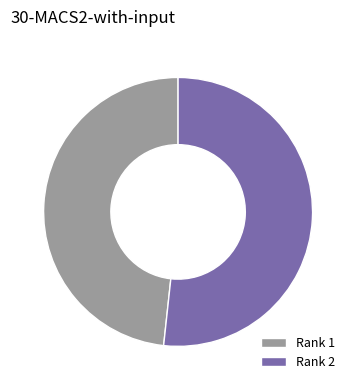

What is the ratio of the value at Rank 1 to the value at Rank 2?

0.9